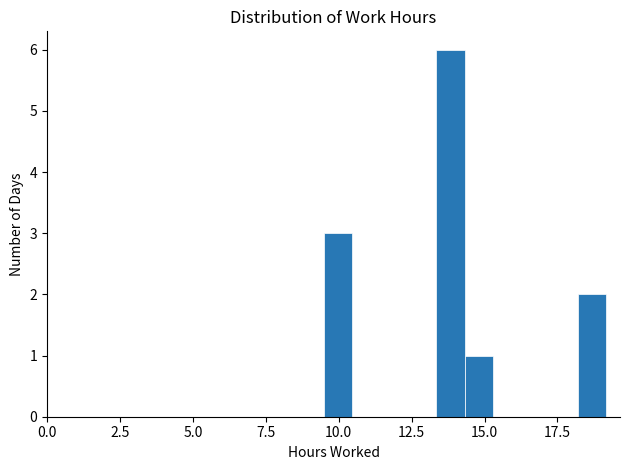

Around what value on the x-axis is the tallest bar? Give the approximate position of its centre, as read against the axis.

14.0